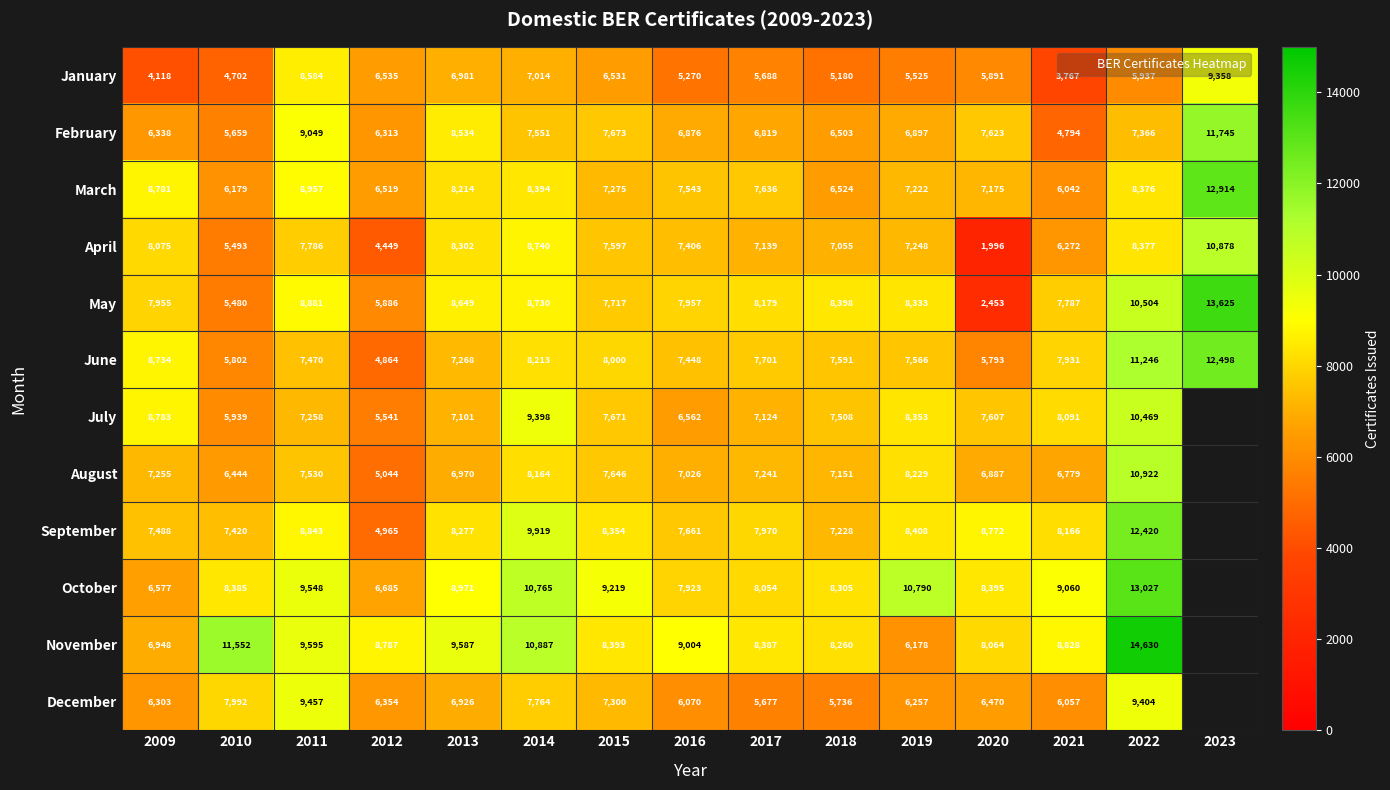

What is the sum of all April values?

106813.0